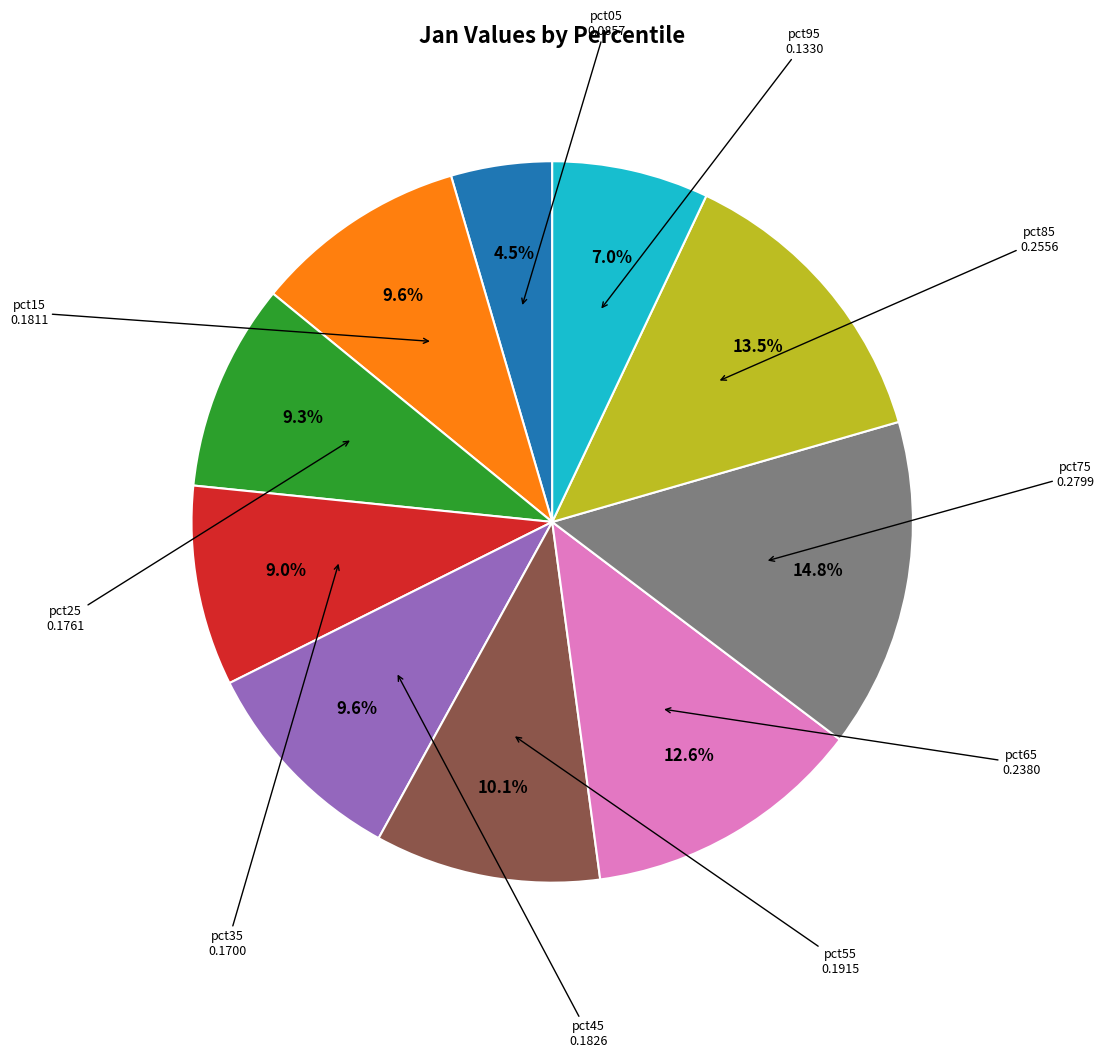

Is there a majority slice in this chart?

No